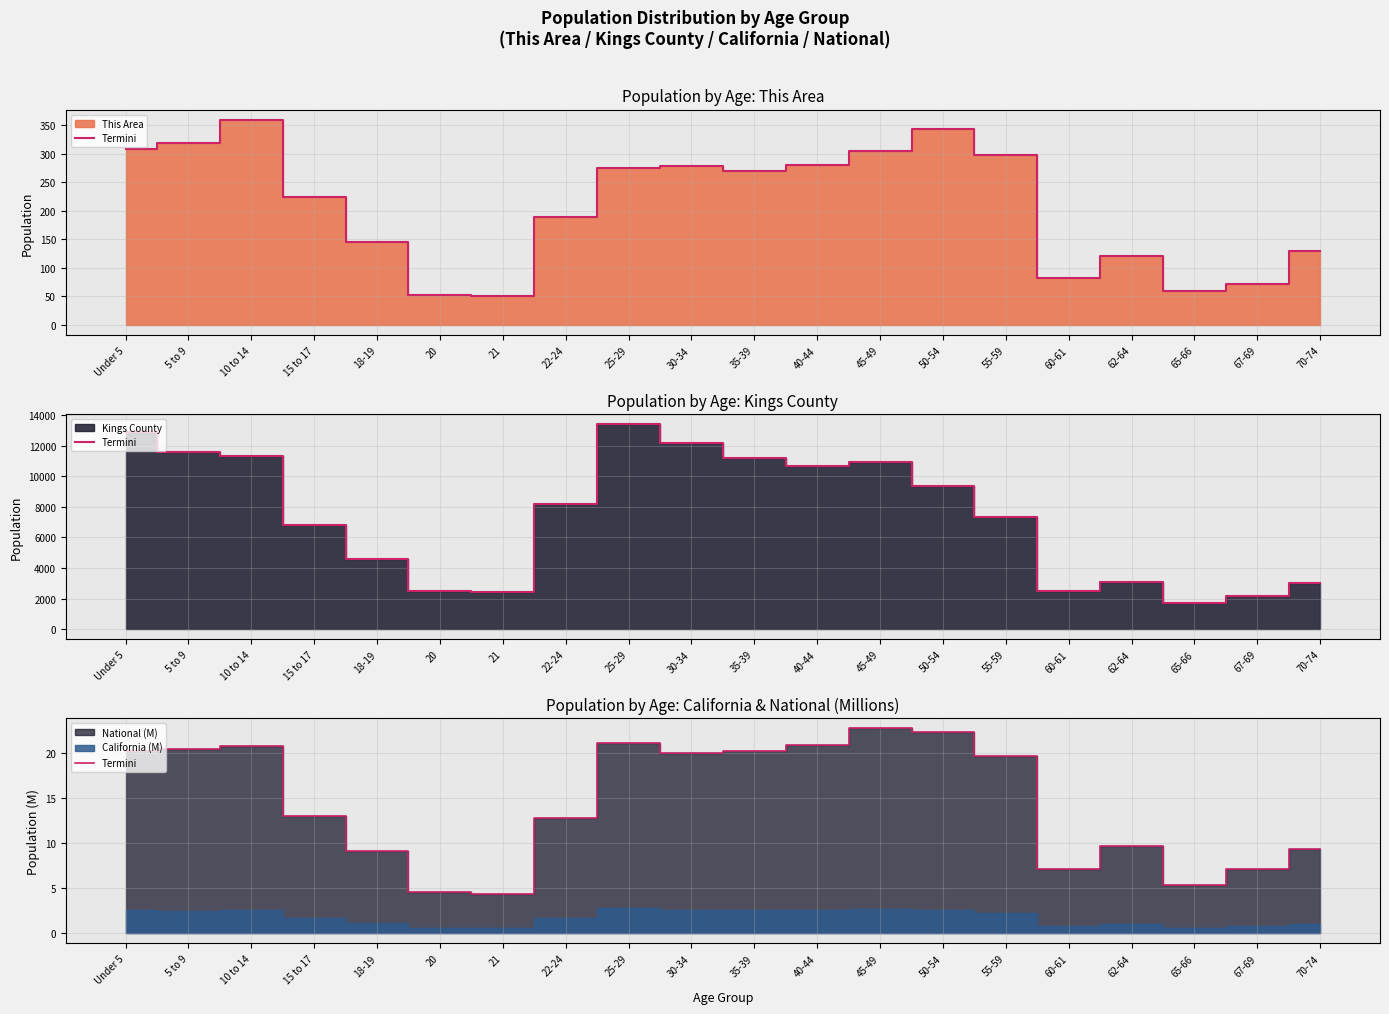

How many points are higher than both their immediate neighbors (excluding endpoints)?

4